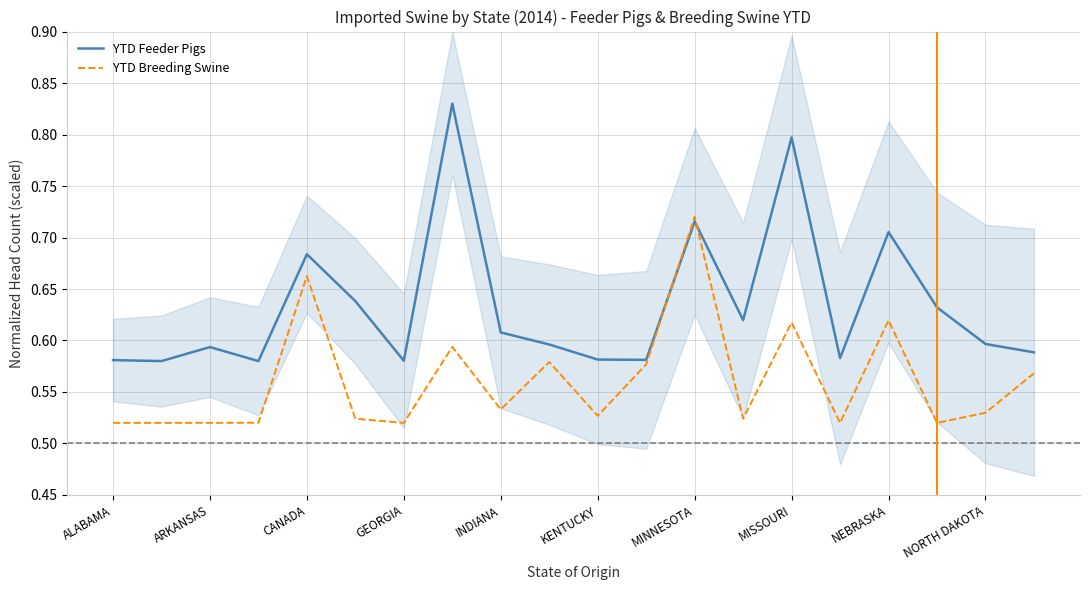

True or false: YTD Feeder Pigs has a value of 1.3 at MISSOURI.

False